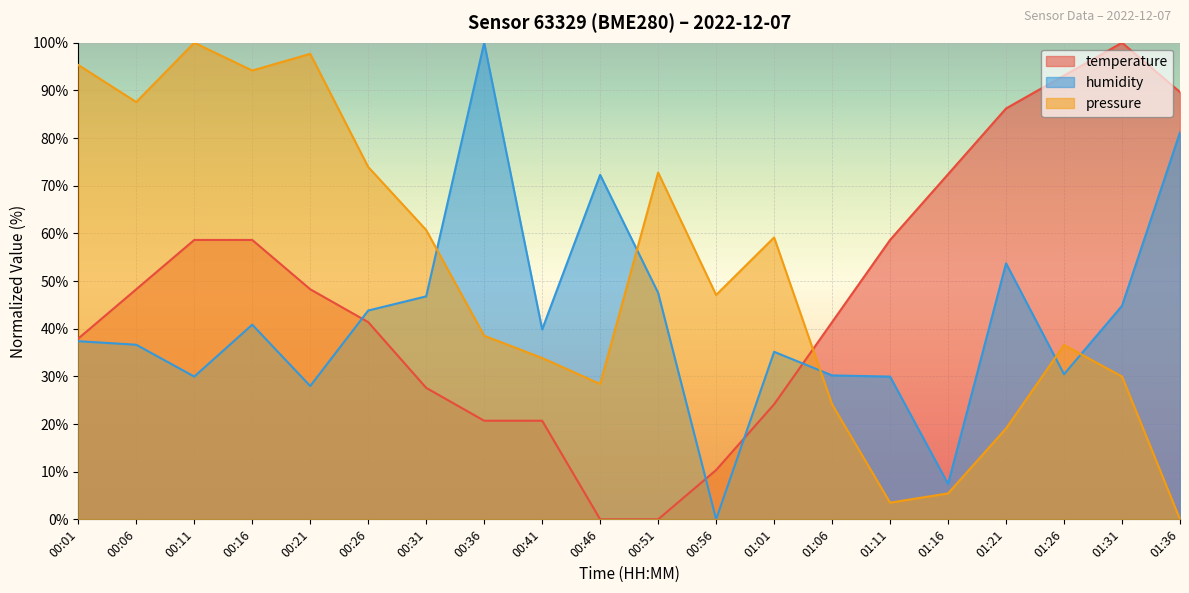

Reading left to right, transcribe all the data shown in this chart.

temperature: 37.9	48.3	58.6	58.6	48.3	41.4	27.6	20.7	20.7	0.0	0.0	10.3	24.1	41.4	58.6	72.4	86.2	93.1	100.0	89.7
humidity: 37.4	36.6	29.9	40.8	28.0	43.8	46.8	100.0	39.8	72.3	47.5	0.0	35.1	30.2	29.9	7.4	53.7	30.4	44.8	81.2
pressure: 95.3	87.5	100.0	94.2	97.7	73.9	60.7	38.5	33.9	28.4	72.8	47.1	59.1	24.1	3.5	5.4	19.1	36.6	30.0	0.0